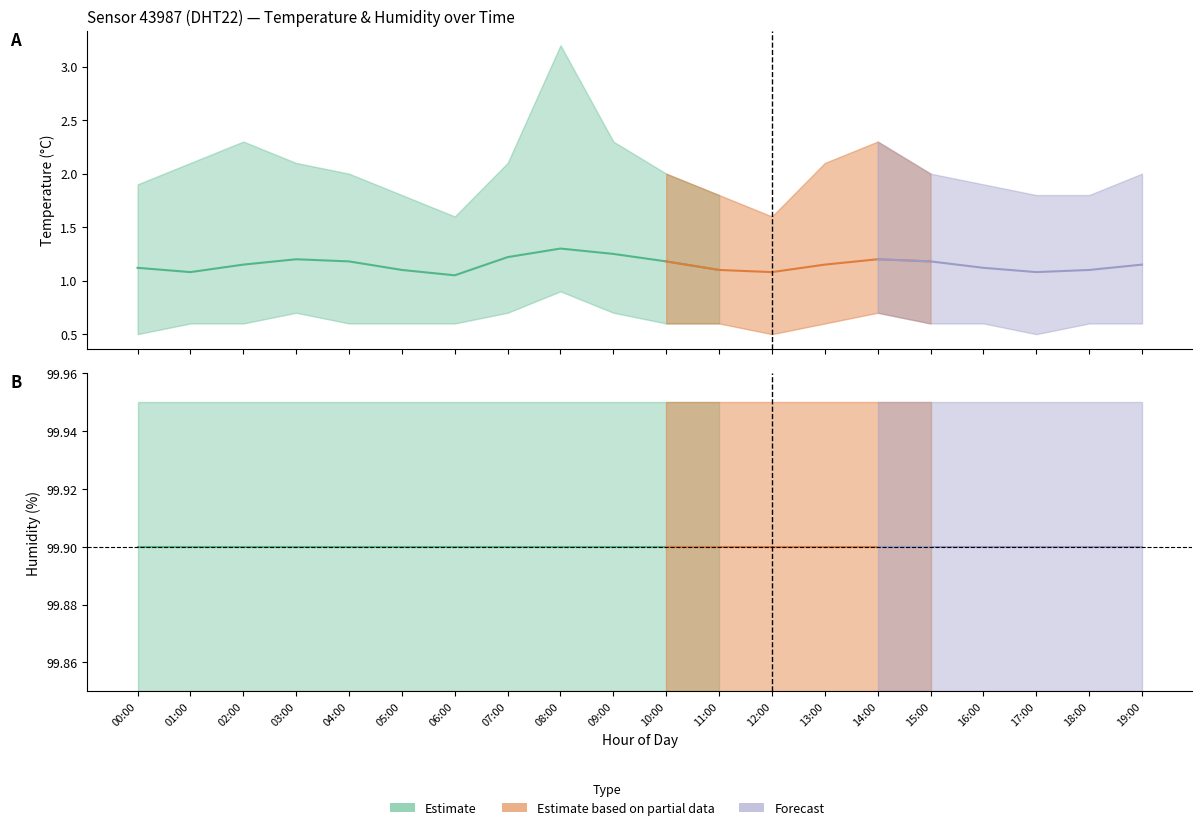

At which category is the sum across all series the highest?

08:00